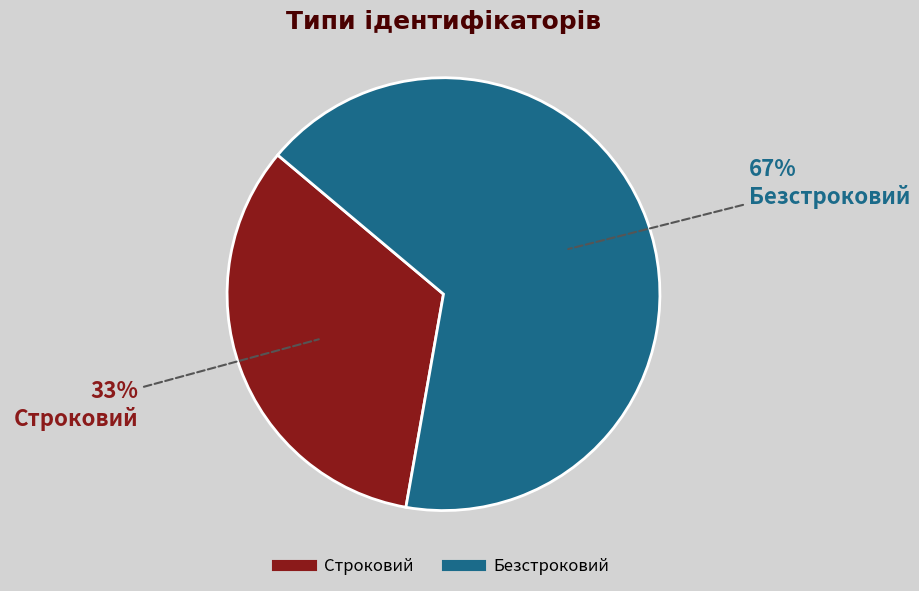

To the nearest percent, what percentage of the pie is Безстроковий?

67%